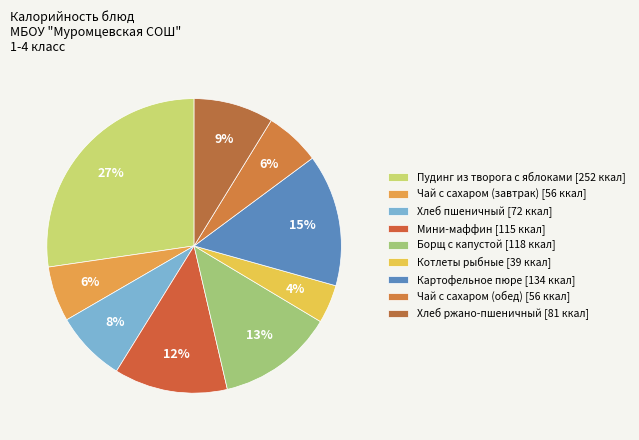

How many segments does this pie chart have?

9